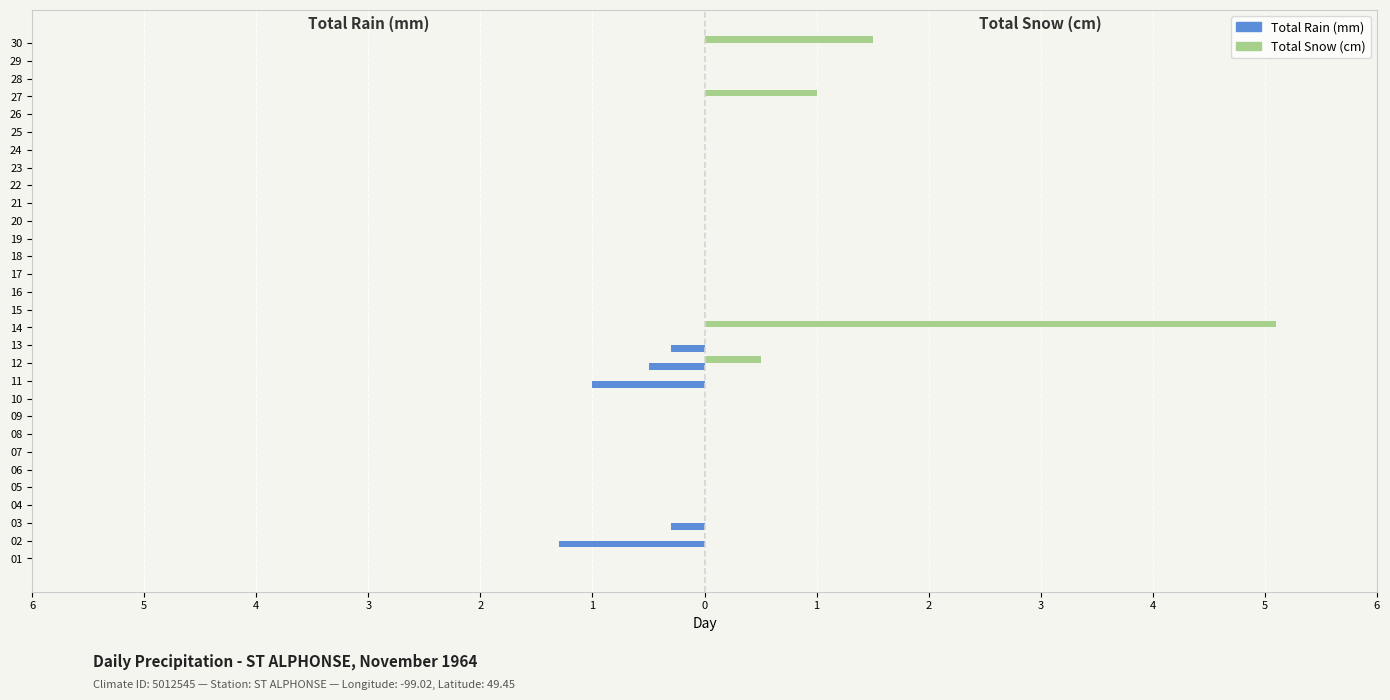

Which series has the largest total across all categories?

Total Snow (cm)